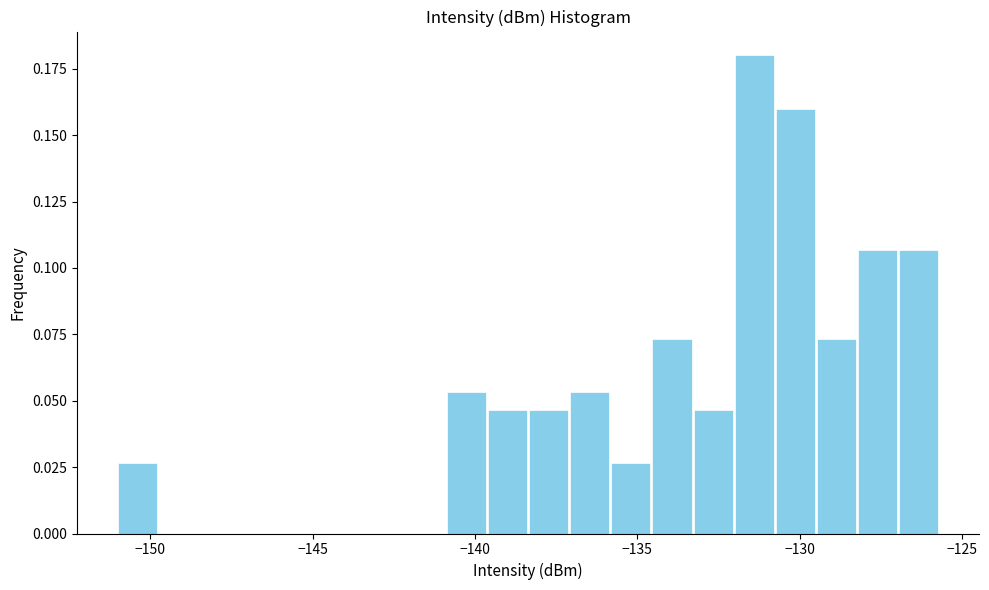

Read against the x-axis, roughly where is the centre of the tallest bar?

-131.5